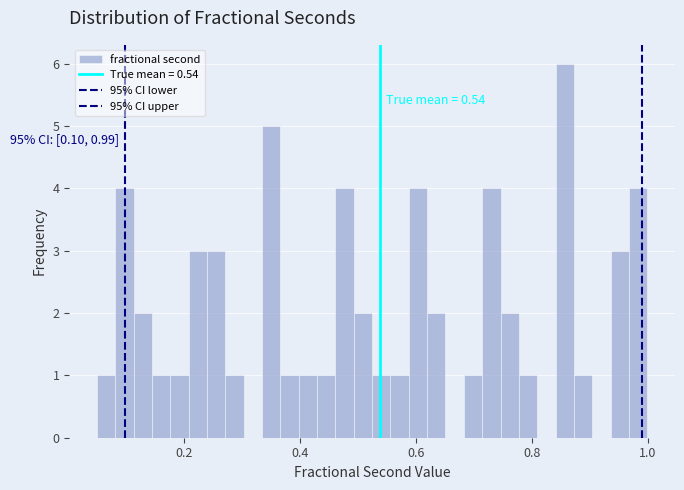

Read against the x-axis, roughly where is the centre of the tallest bar?

0.86